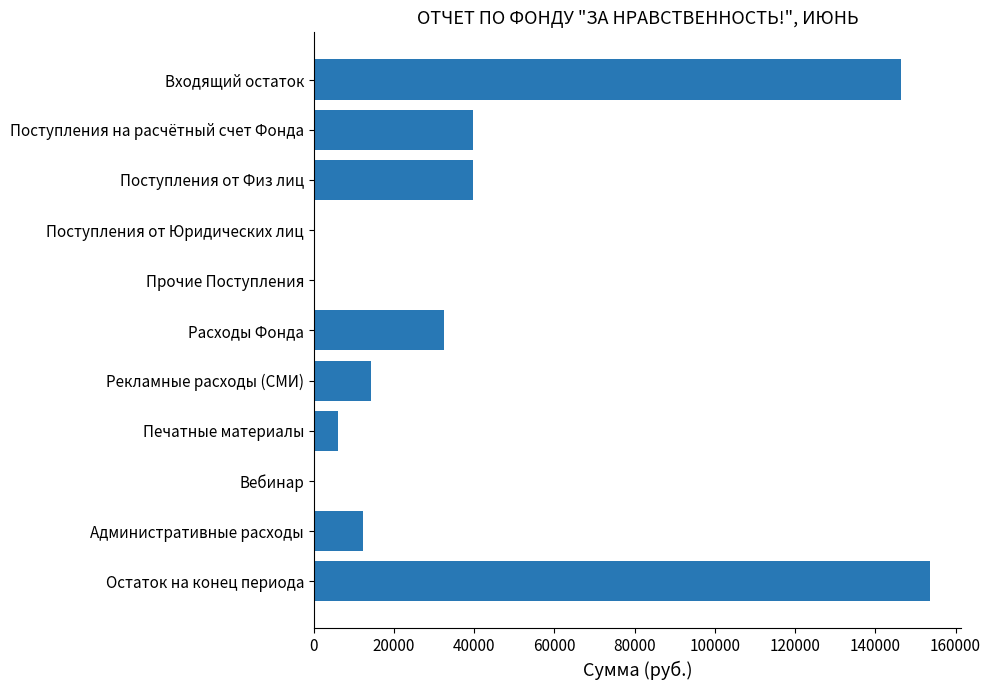

What is the ratio of the value at Расходы Фонда to the value at Административные расходы?

2.6